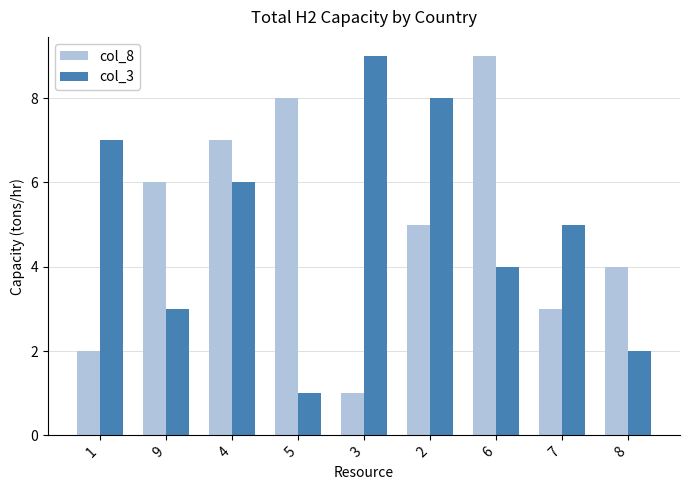

What is the difference between the col_3 values at 1 and 8?

5